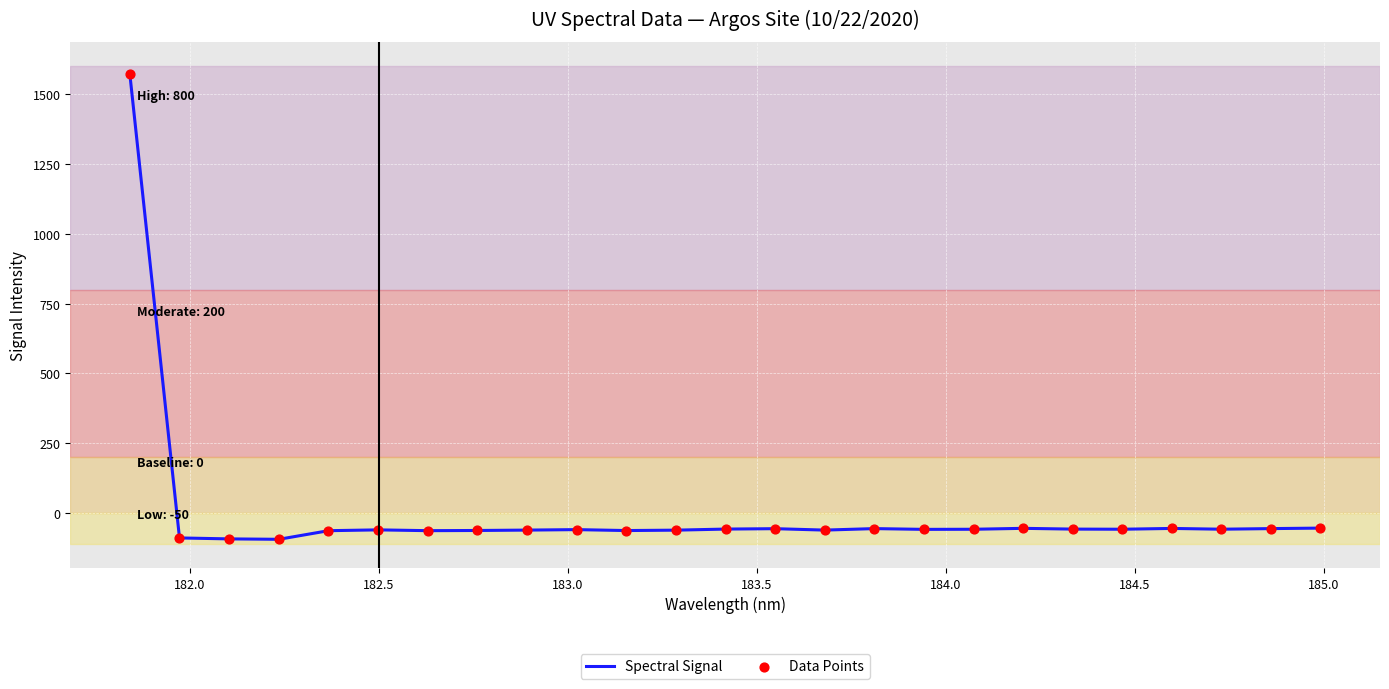

What is the difference between the maximum and minimum values?

1664.0